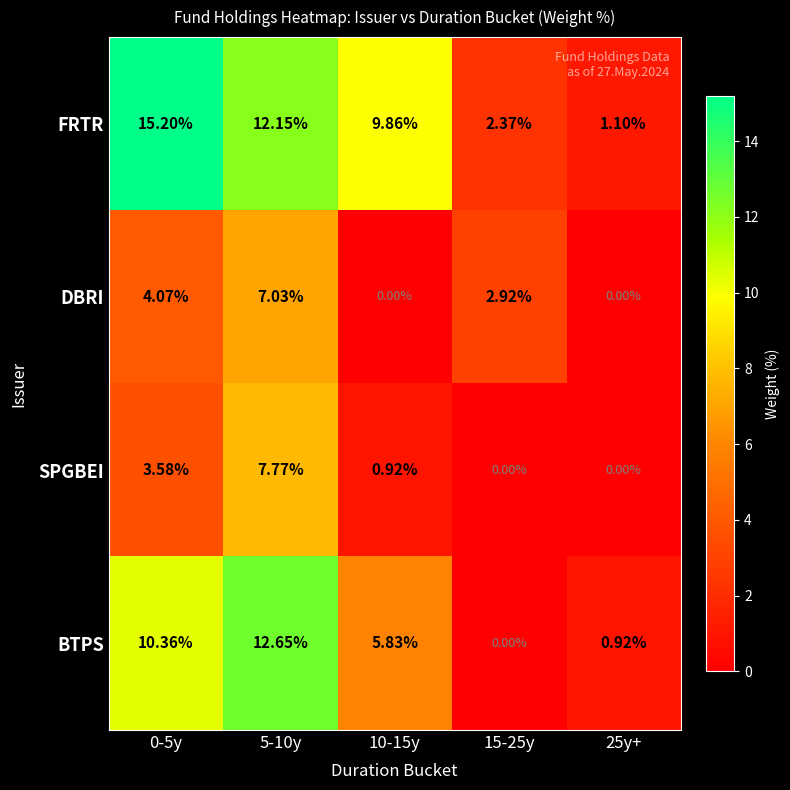

Which series has the largest range (max minus min)?

FRTR